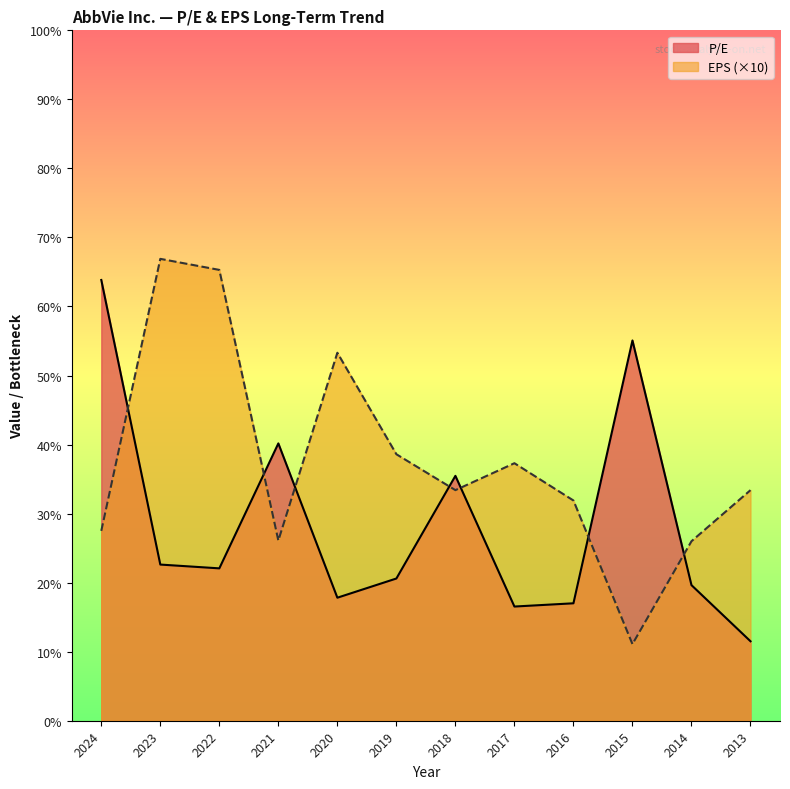

What is the sum of the P/E values at 2019 and 2017?

37.1